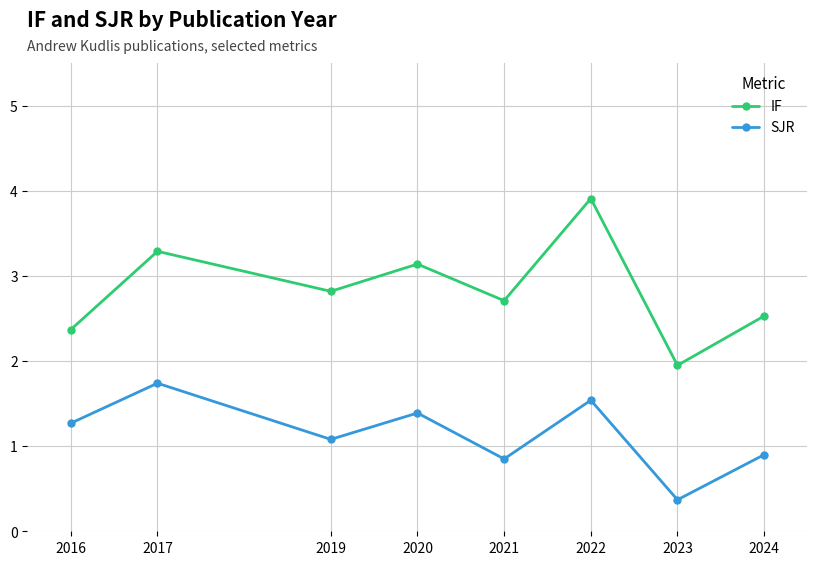

Between 2017 and 2023, which series saw the biggest shift?

SJR